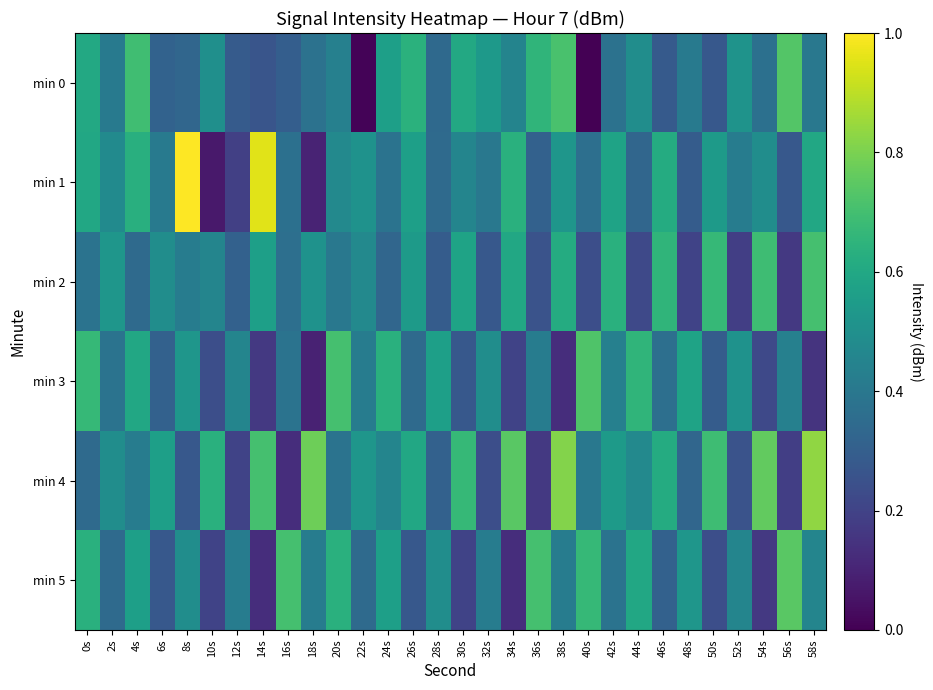

At 50s, list the series in order from smallest to largest.

min 5, min 0, min 3, min 1, min 2, min 4